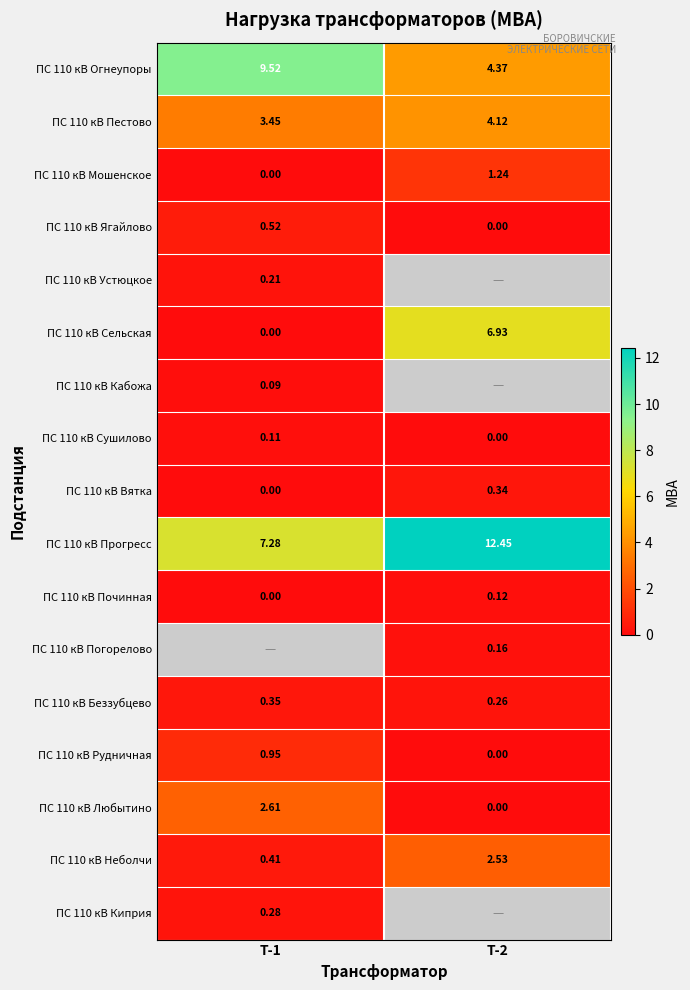

Which category has the highest value across all series?

Т-2